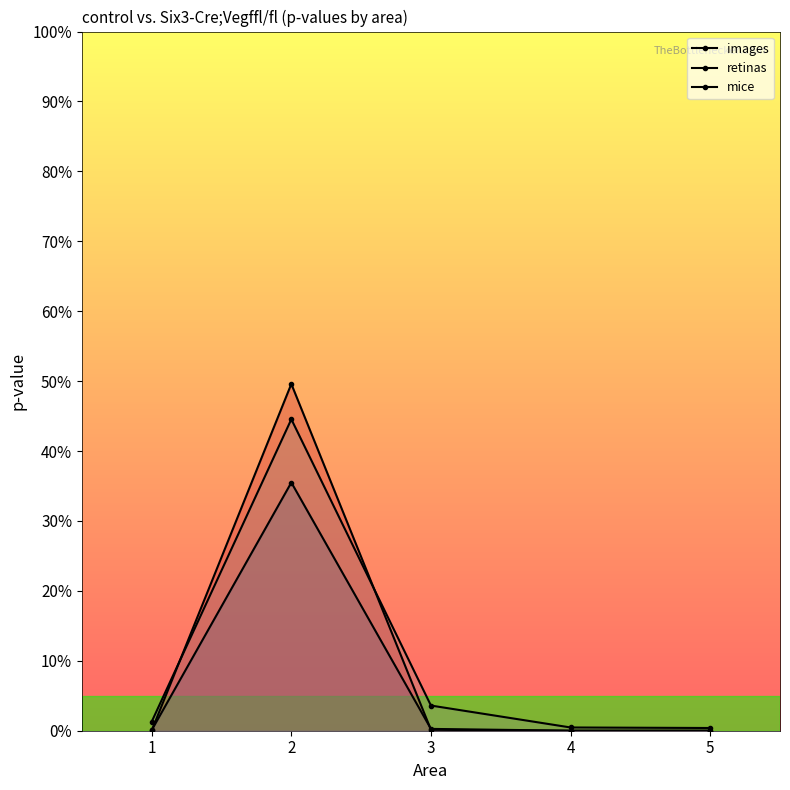

After their last crossing, which series has the higher values: mice or images?

mice